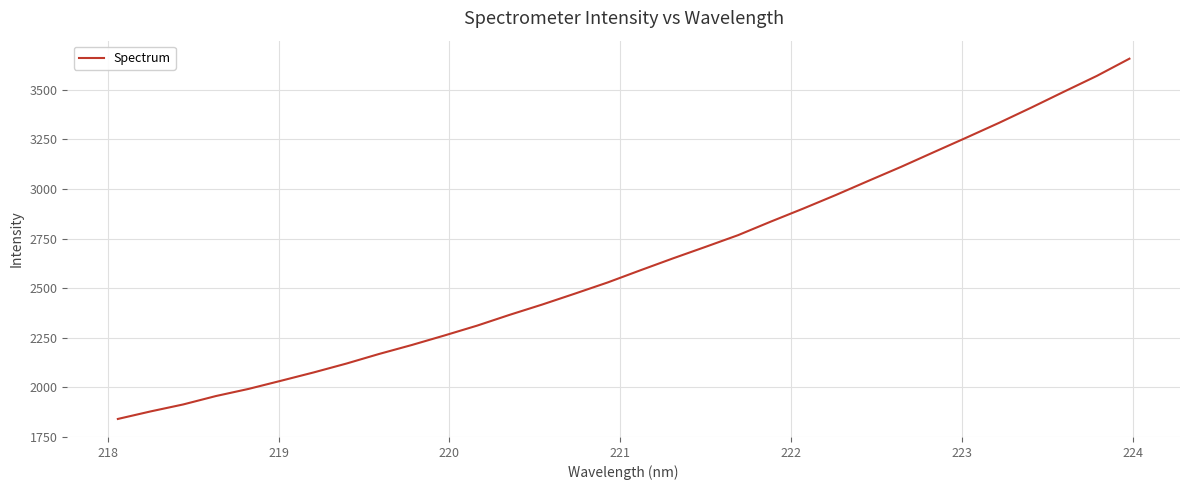

What is the difference between the maximum and minimum values?

1817.1